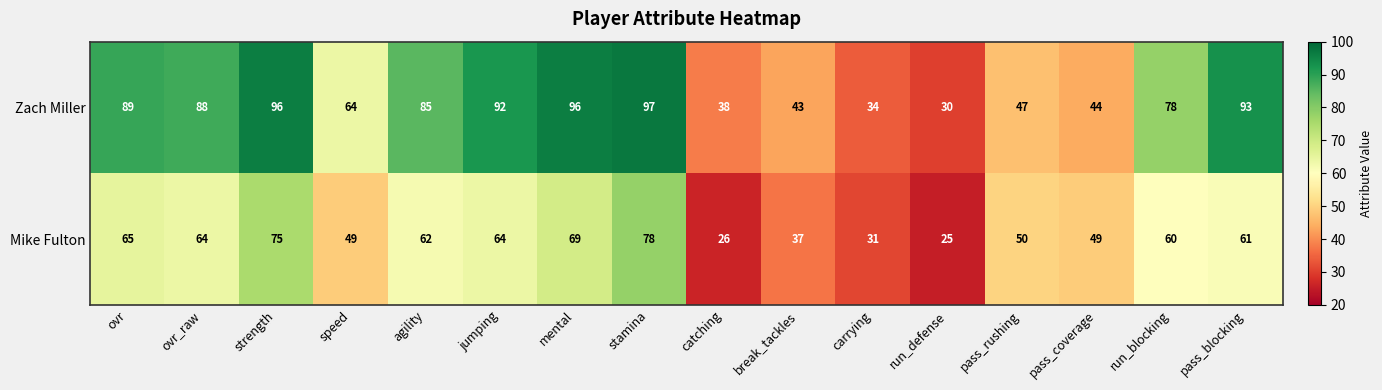

What is the difference between the second highest and minimum values in the Mike Fulton series?

50